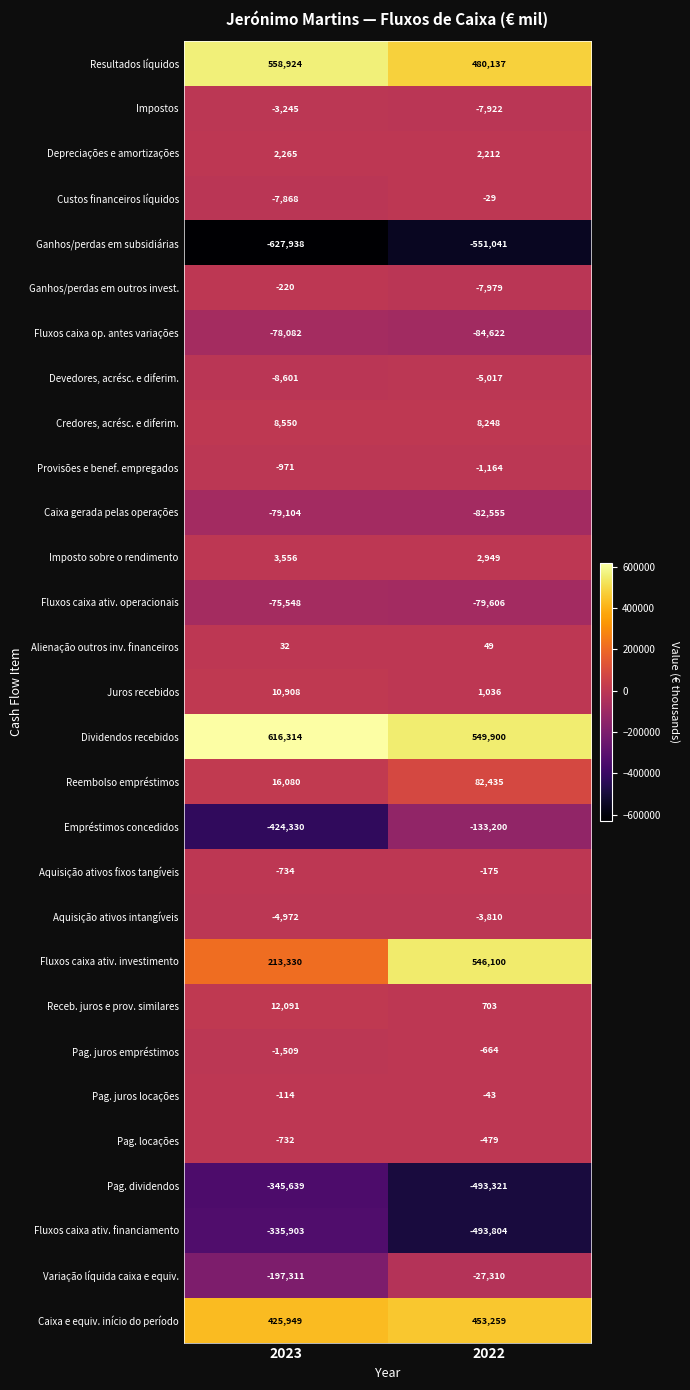

What is the spread (max minus min) of values at 2023?

1244252